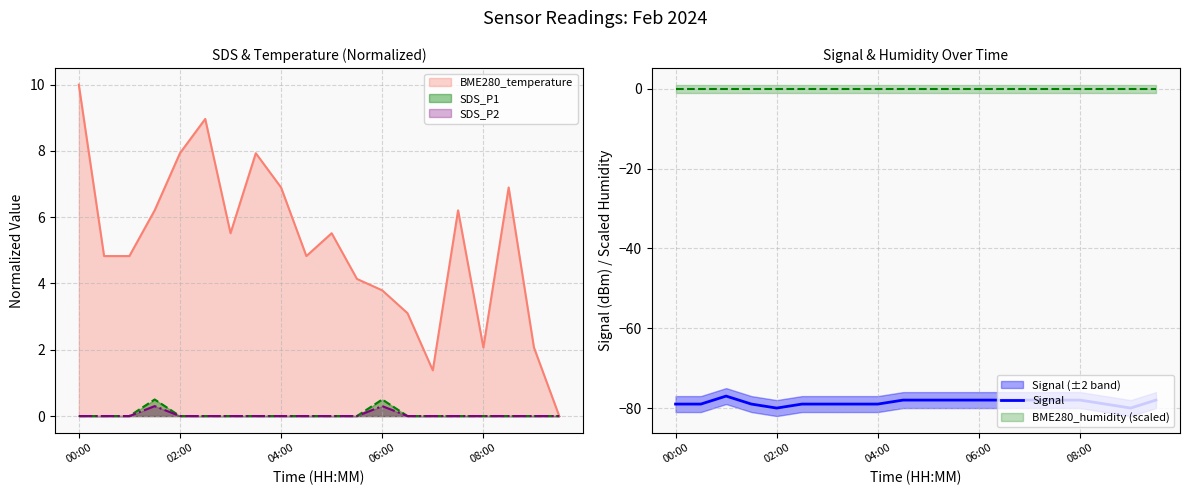

Where does the BME280_temperature series first go above 5?

00:00